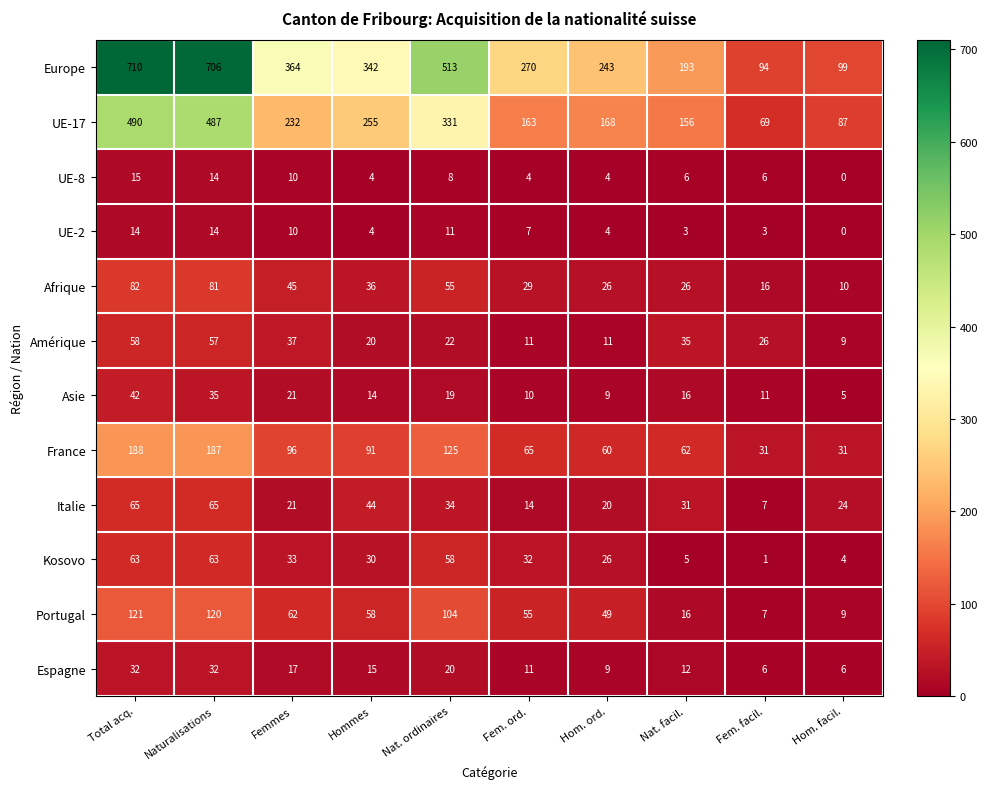

What is the difference between the Espagne values at Nat. facil. and Hommes?

3